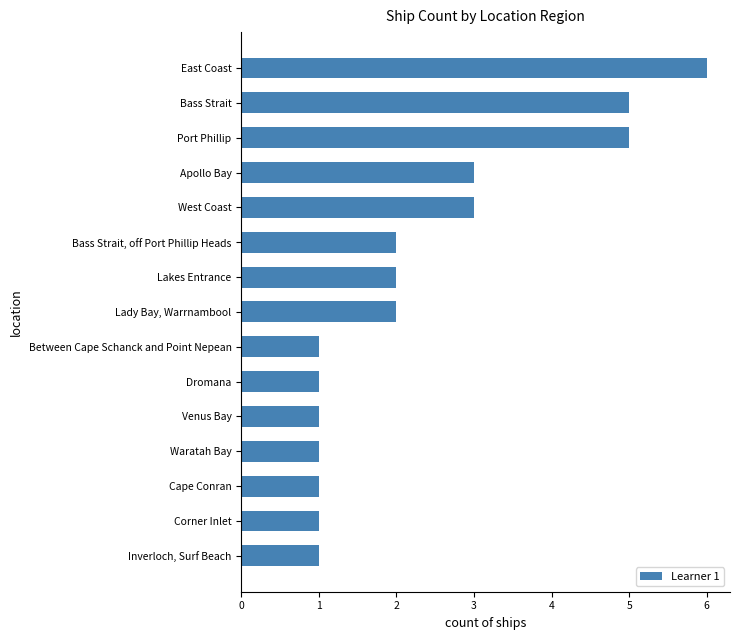

The value at East Coast is 3. True or false?

False